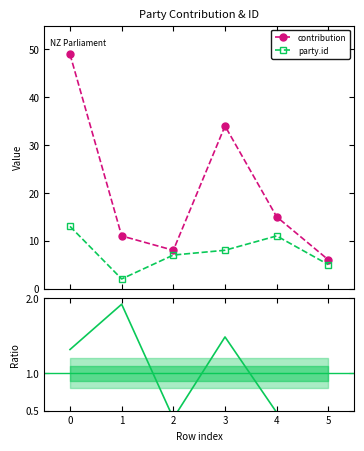

What is the maximum value for party.id?

13